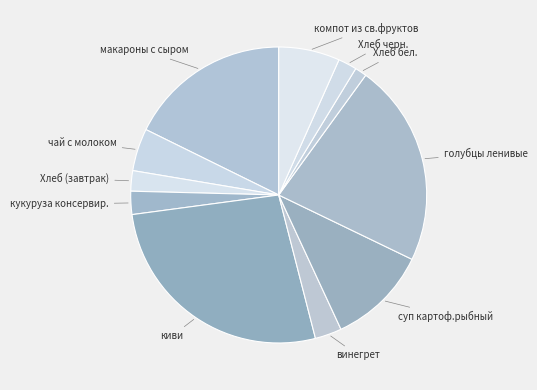

What is the smallest slice in the pie chart?

Хлеб бел.